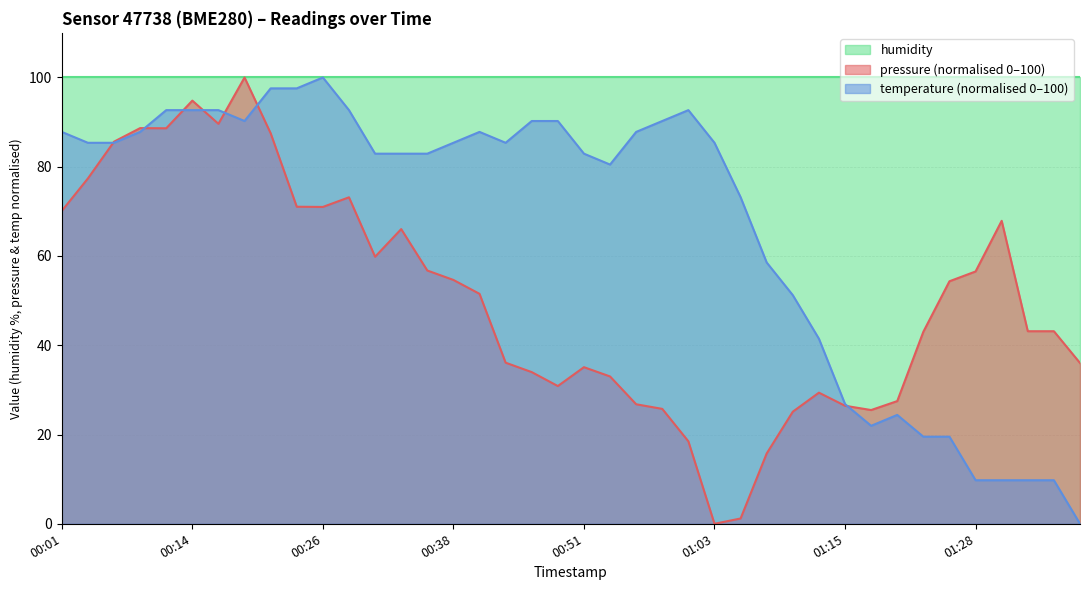

True or false: pressure has a value of 14.1 at 2022-11-18T00:58.

False